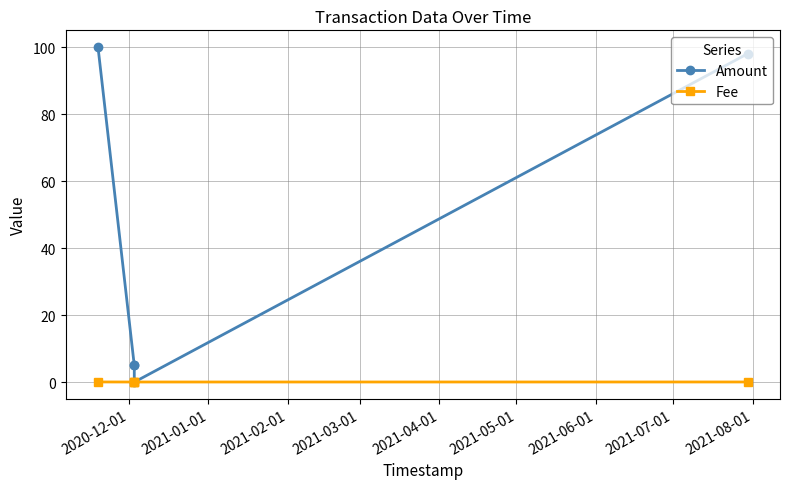

Rank the series by their maximum value, from lowest to highest.

Fee, Amount